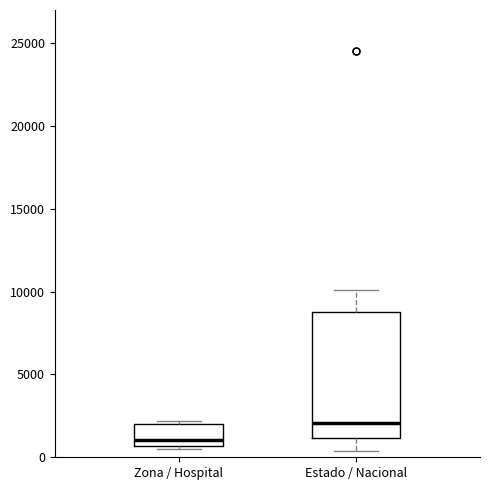

Reading left to right, read every box against the y-axis: the position of its median line, the range the box covers, and the ends of its whiskers. The values are not printed on the chart, so give them approximately, as read against the axis.

Zona / Hospital: median 1000, box 500 to 2000, whiskers 500 to 2000 (just above the box's upper edge)
Estado / Nacional: median 2000, box 1000 to 9000, whiskers 500 to 10000